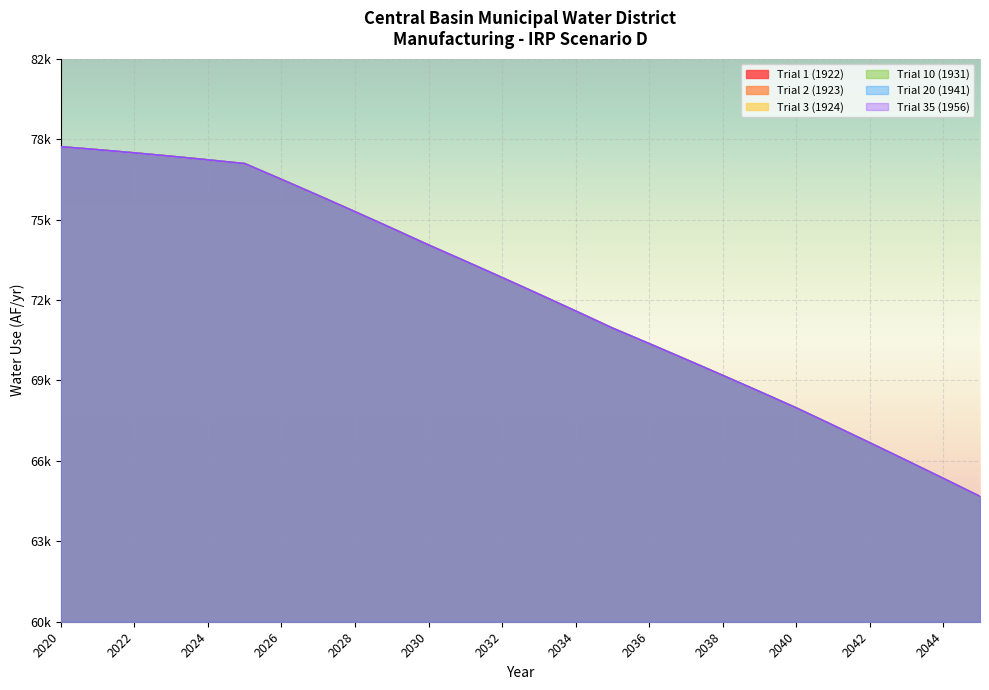

Rank the series by their maximum value, from lowest to highest.

Trial 1 (1922), Trial 2 (1923), Trial 3 (1924), Trial 10 (1931), Trial 20 (1941), Trial 35 (1956)